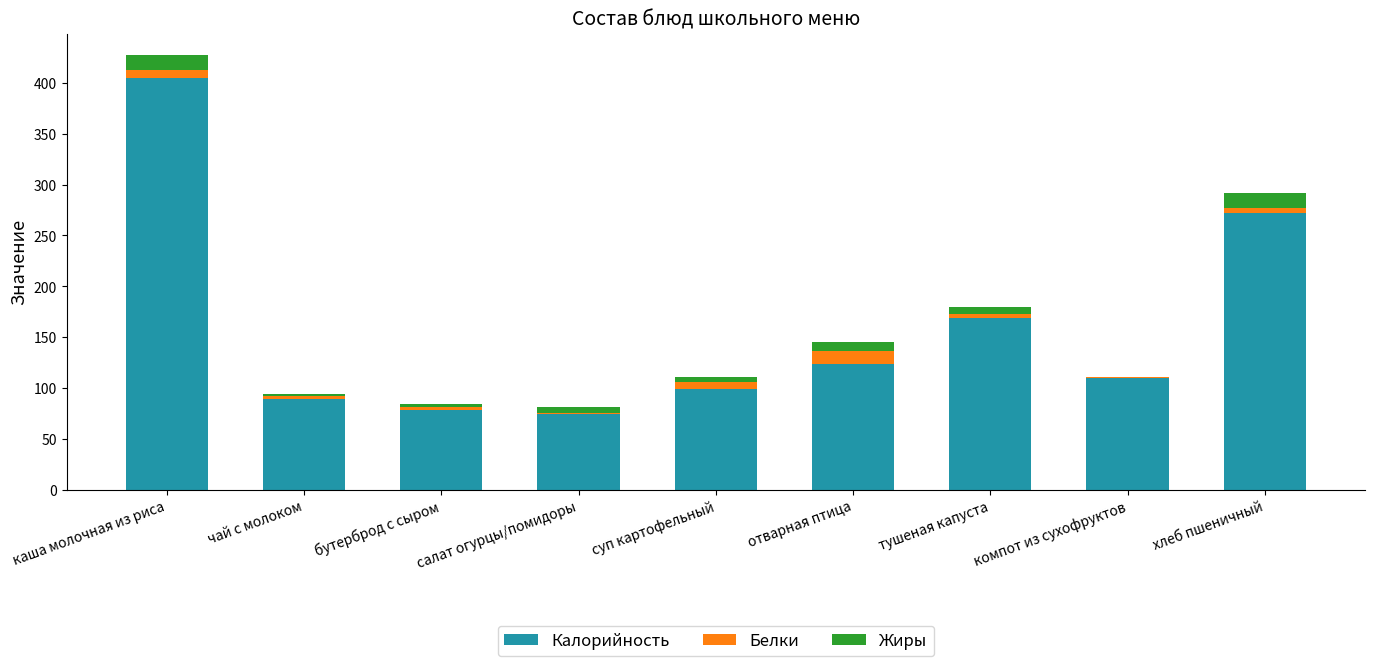

At which category is the sum across all series the highest?

каша молочная из риса